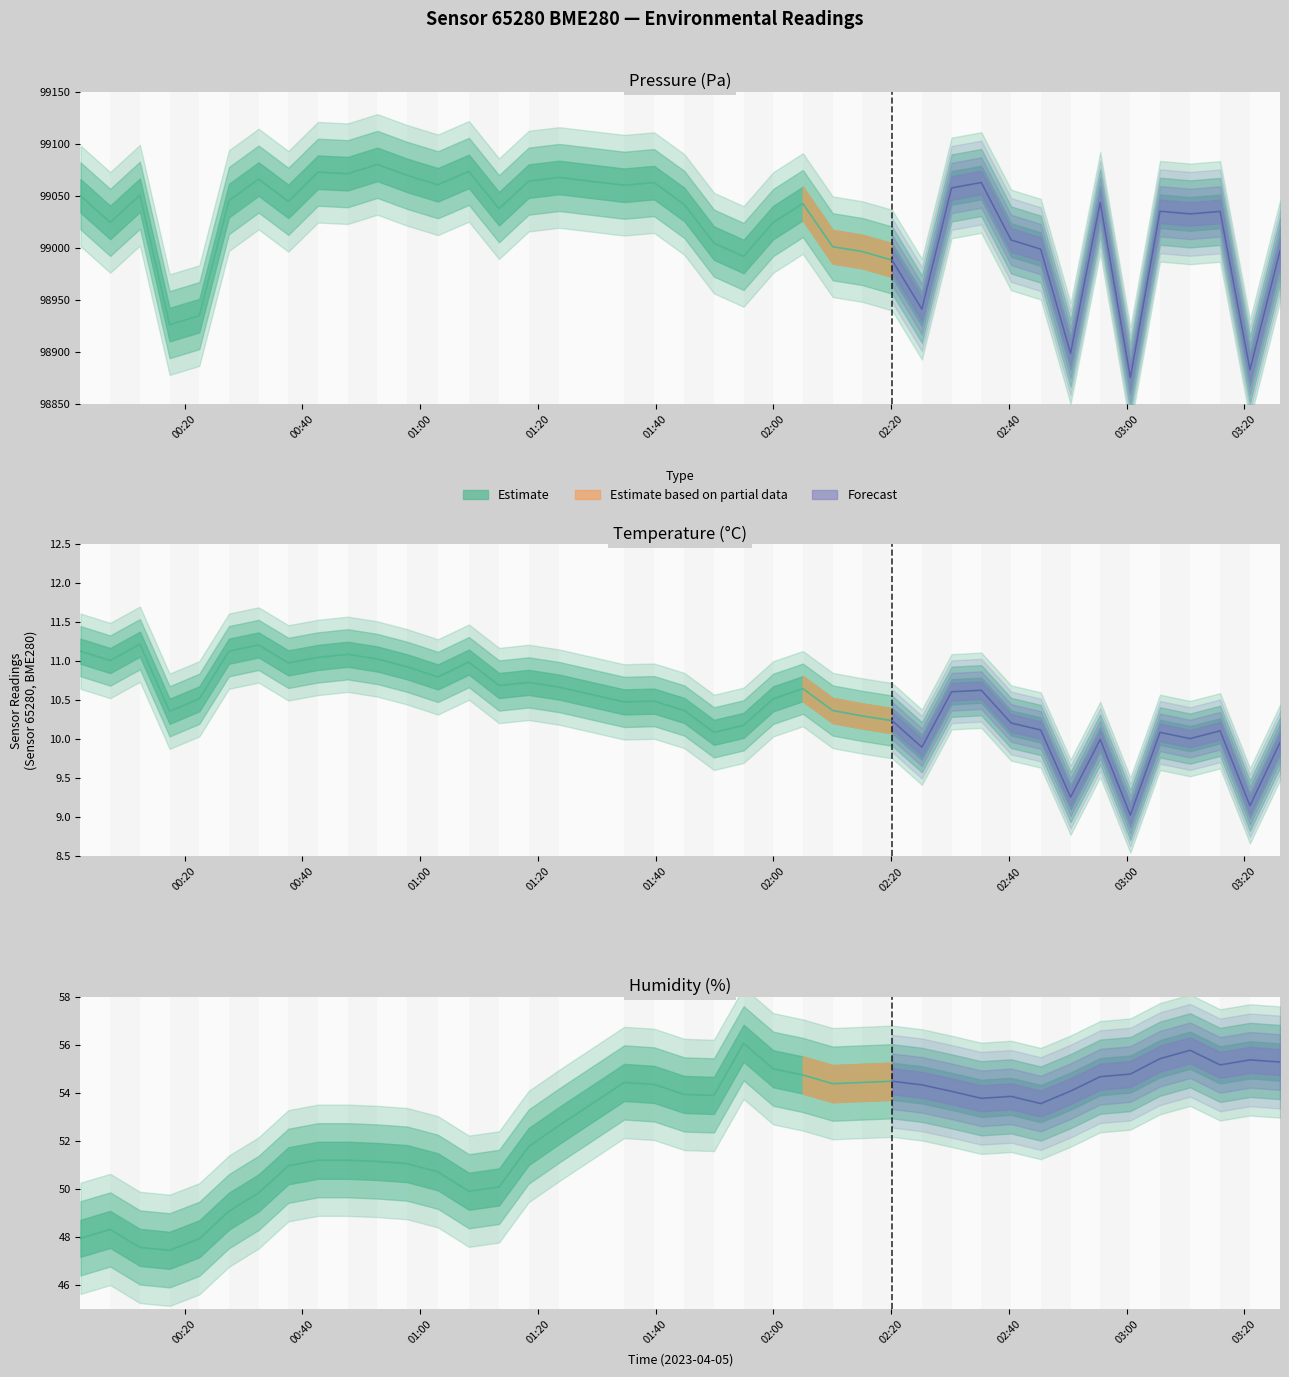

How many distinct data groups are displayed?

3